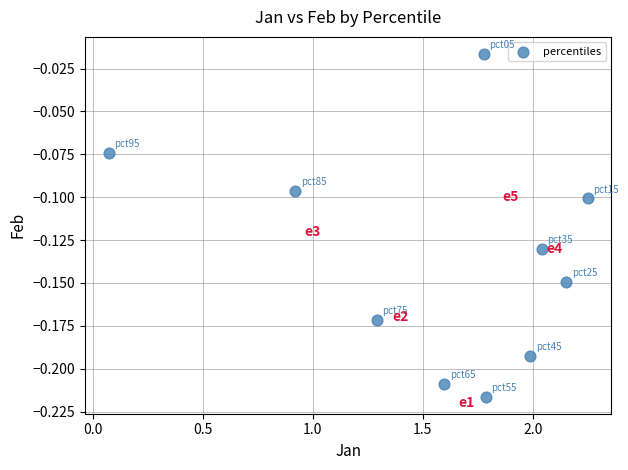

What is the average X value?

1.6